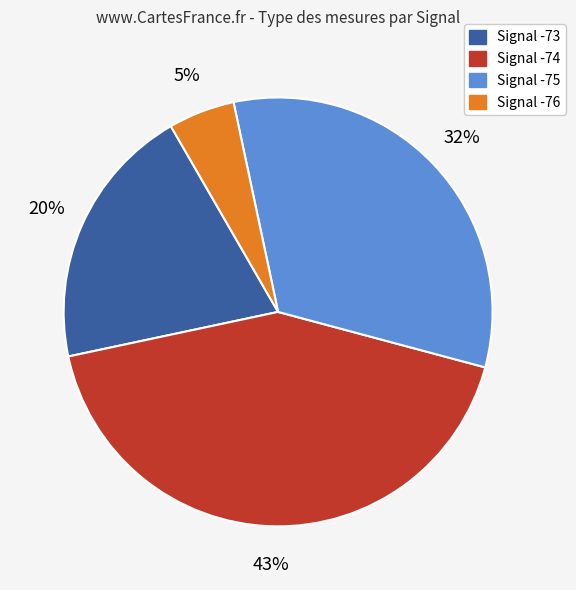

Does any single category account for the majority?

No